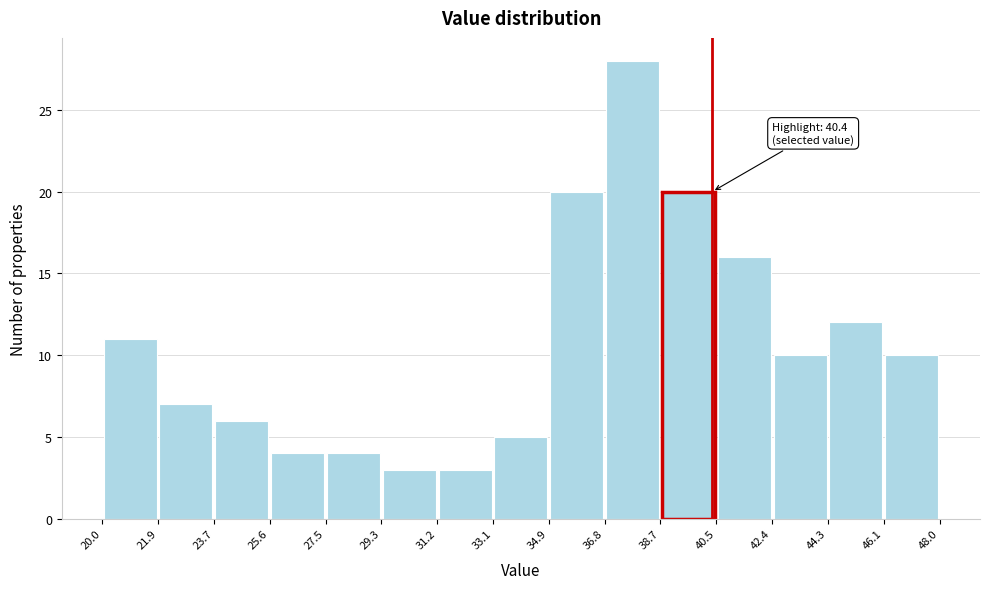

Over which range of the x-axis is the bar tallest?

36.8 to 38.7